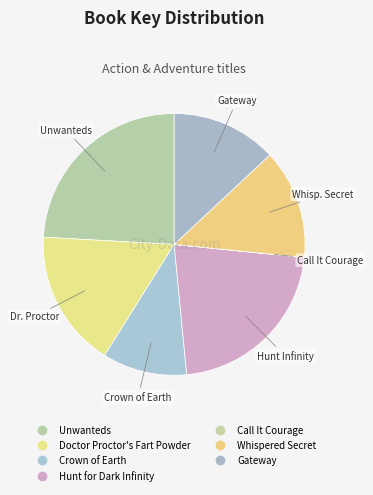

What is the largest slice in the pie chart?

Unwanteds